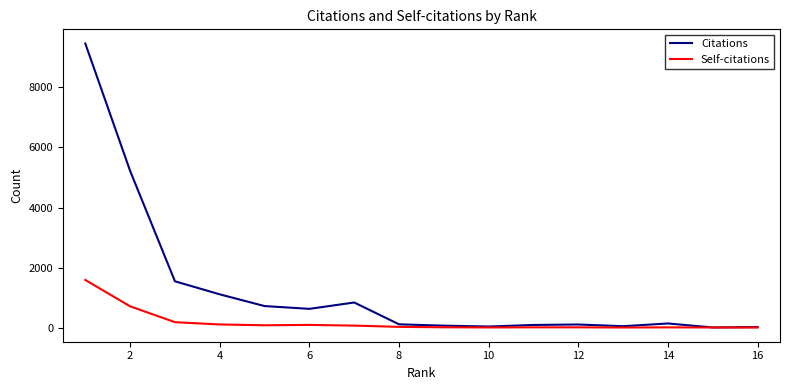

What is the greatest value displayed?

9465